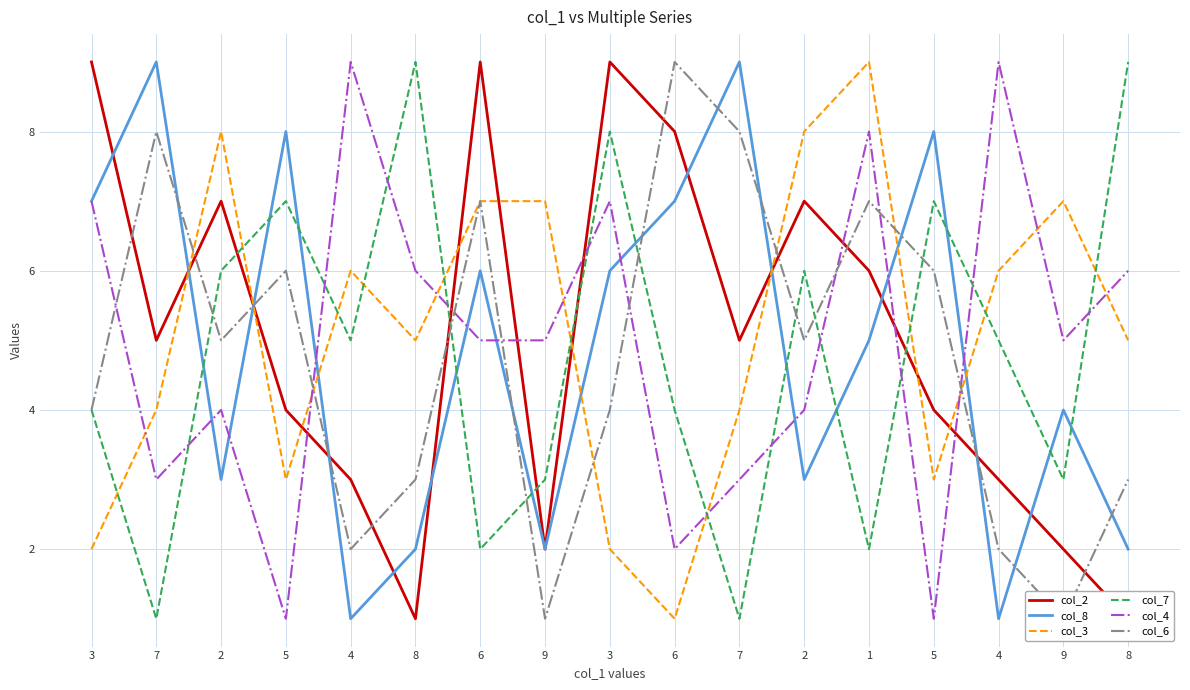

Is it true that col_6 equals 3 at 4?

False